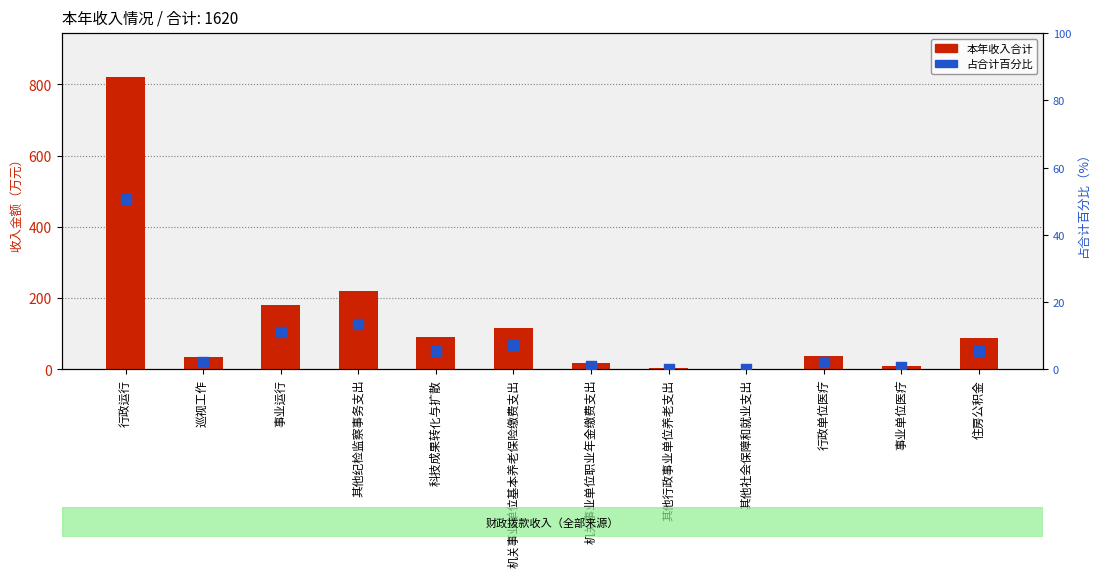

At how many categories does at least one series exceed 404?

1